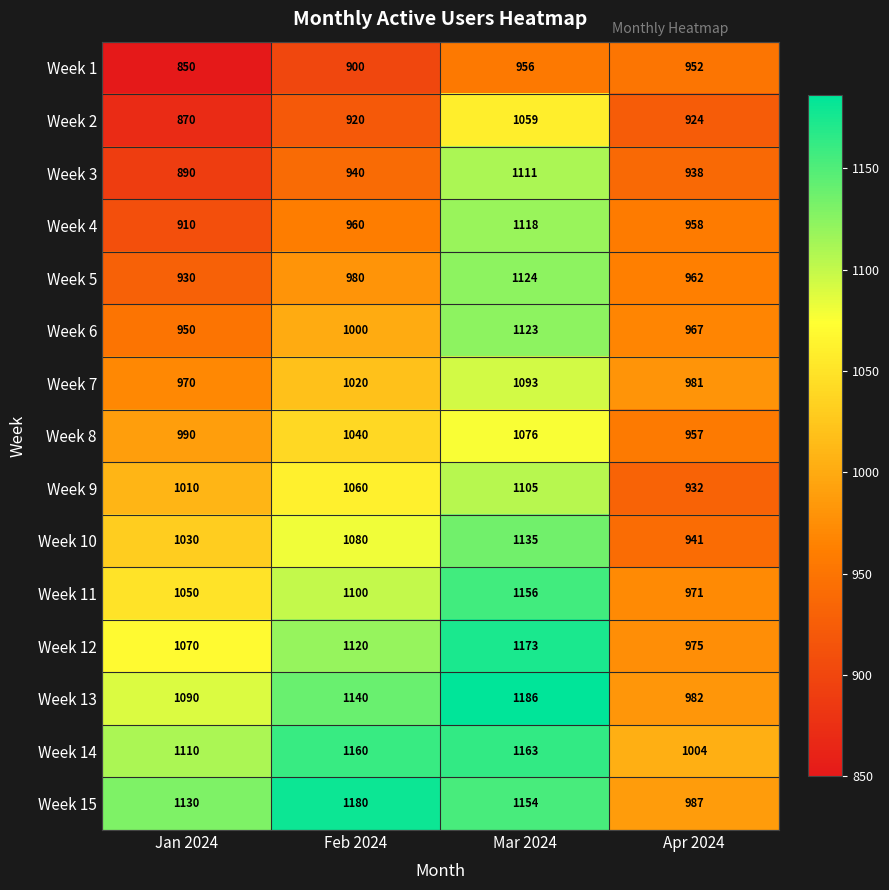

At which label is Week 15 closest to 1083?

Jan 2024